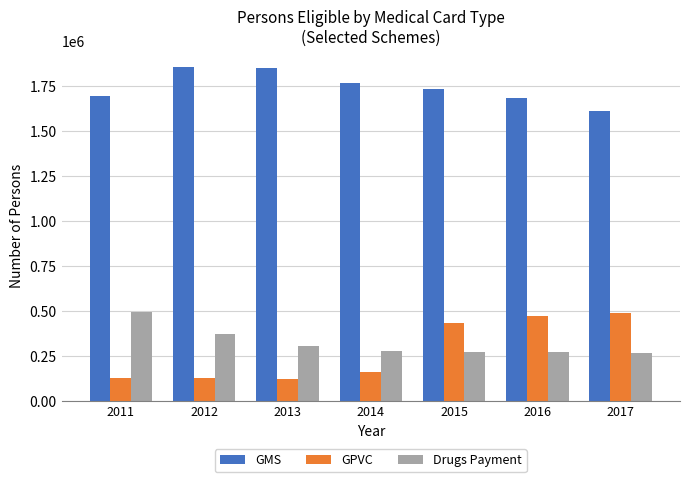

The GPVC series shows 487510 at 2017. True or false?

True